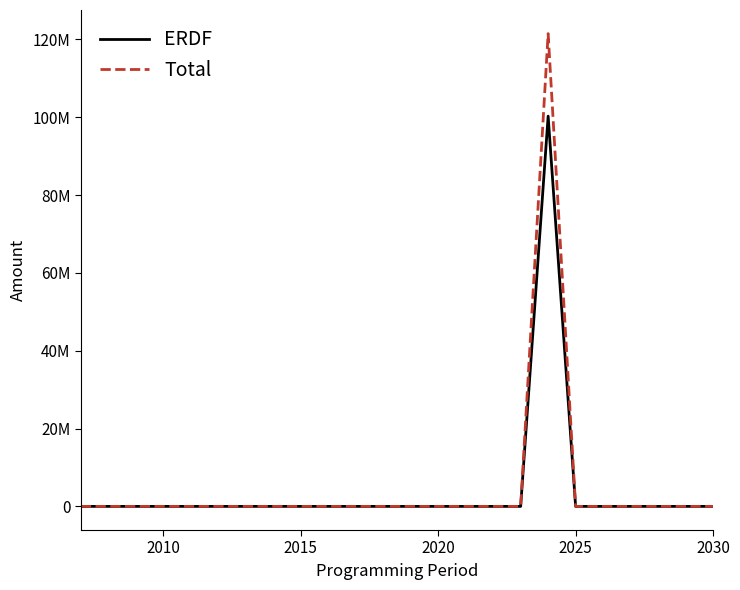

True or false: Total and ERDF intersect in this chart.

False